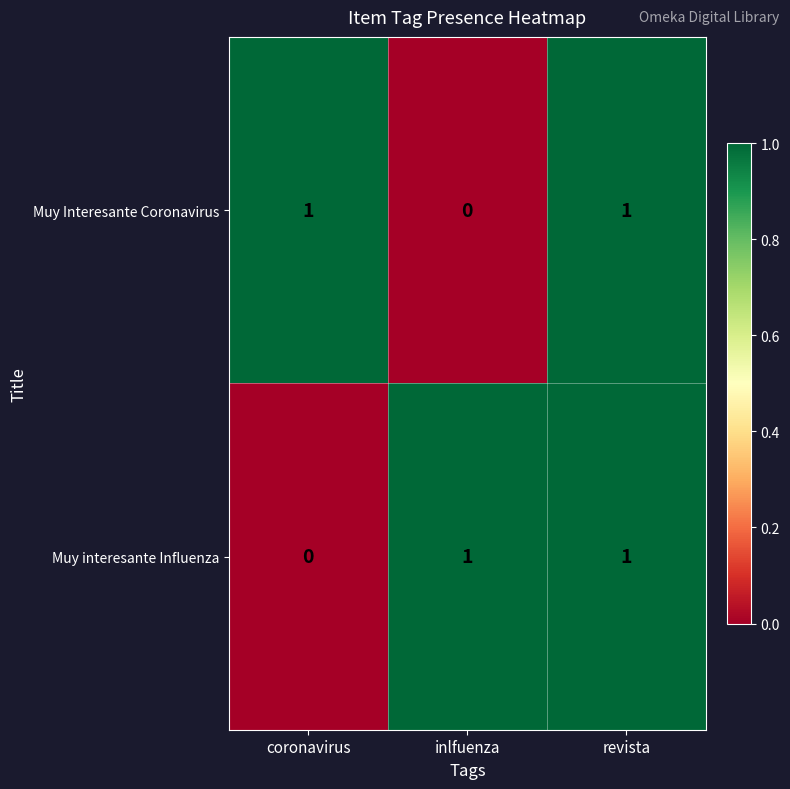

Count the Muy Interesante Coronavirus values in the range 0 to 1.

3